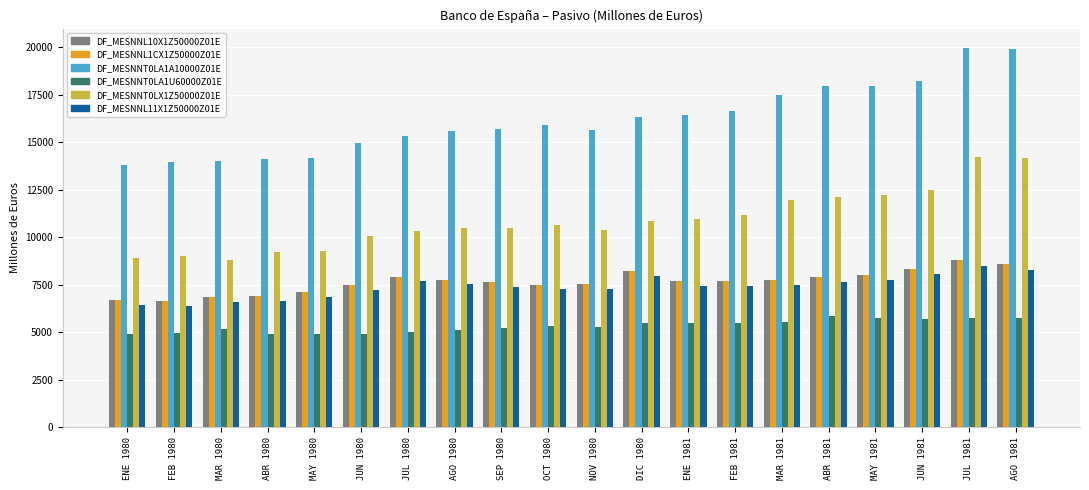

What is the label of the 1st bar from the right?

AGO 1981